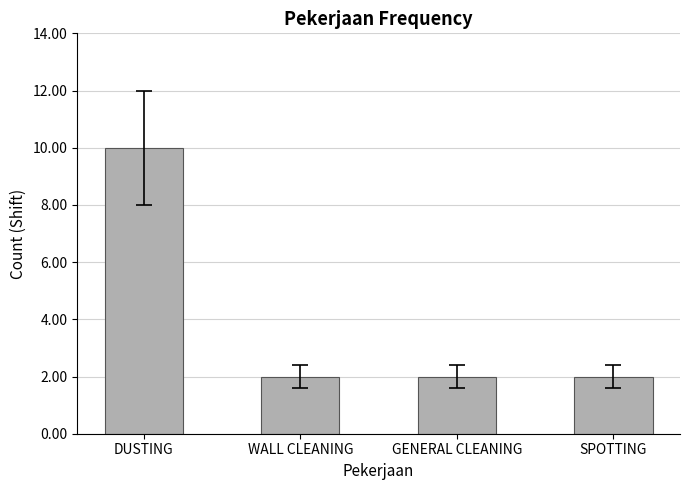

The value at WALL CLEANING is 1. True or false?

False